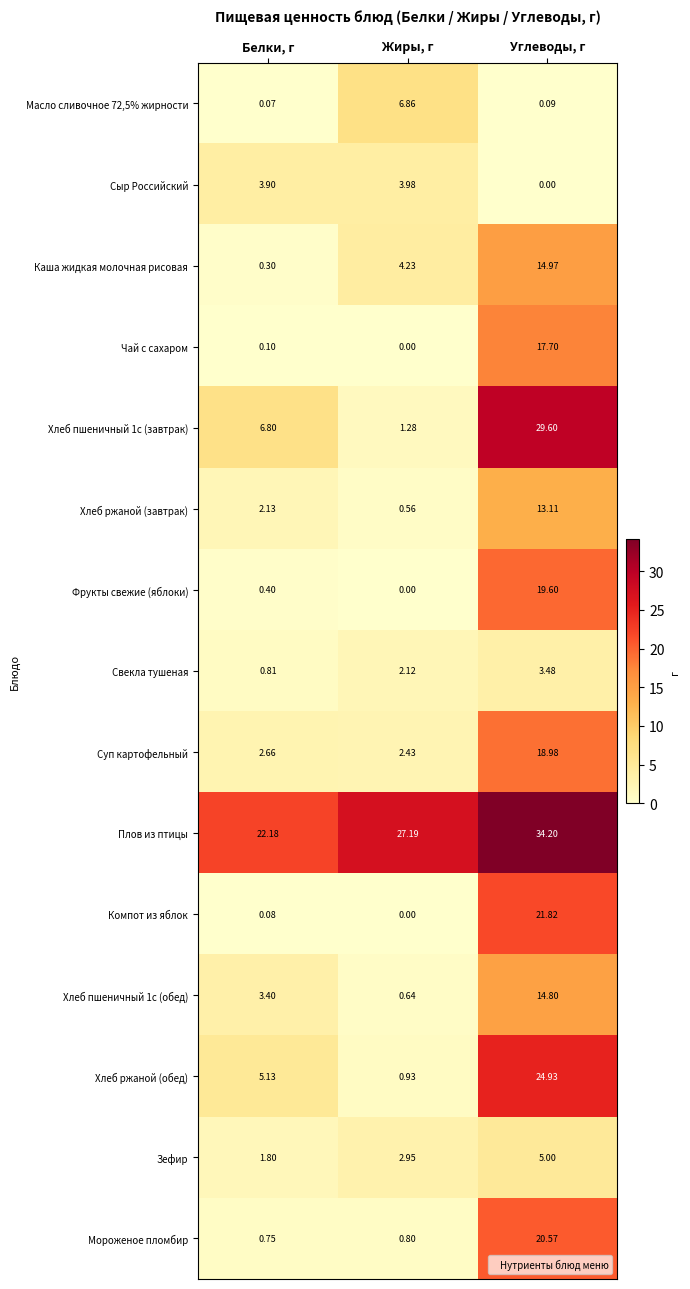

At which category is the sum across all series the highest?

Углеводы, г